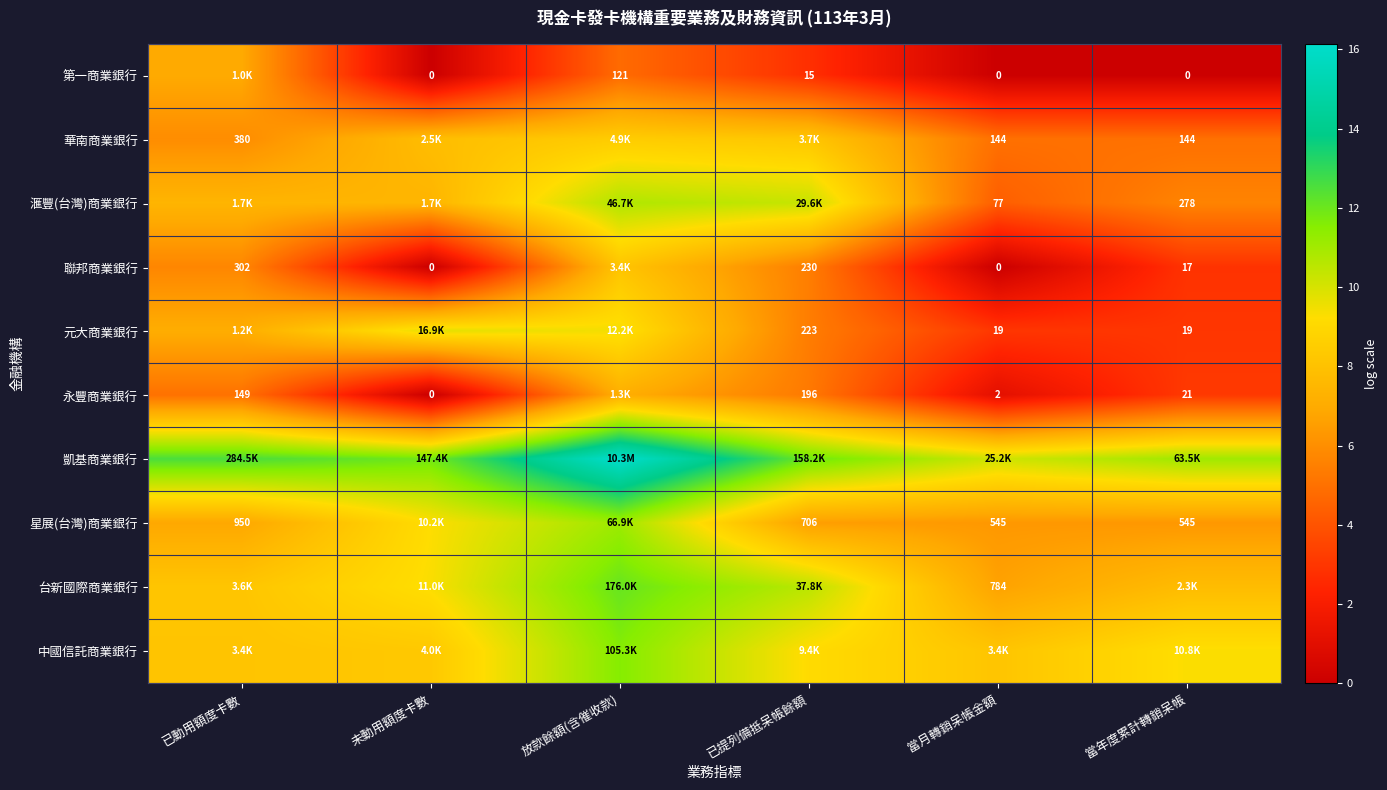

What is the spread (max minus min) of values at 已動用額度卡數?

7.5